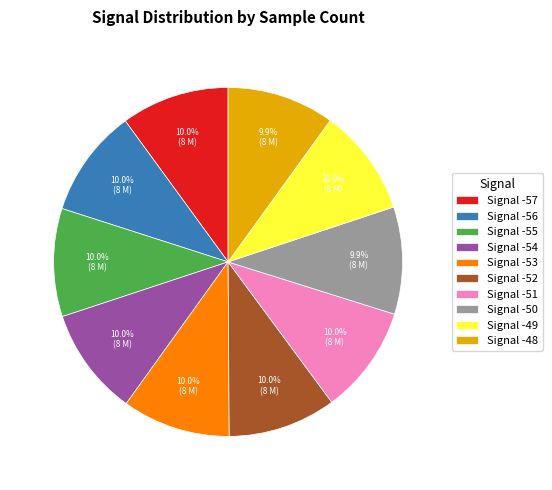

Is the sum of Signal -49 and Signal -52 greater than half?

No